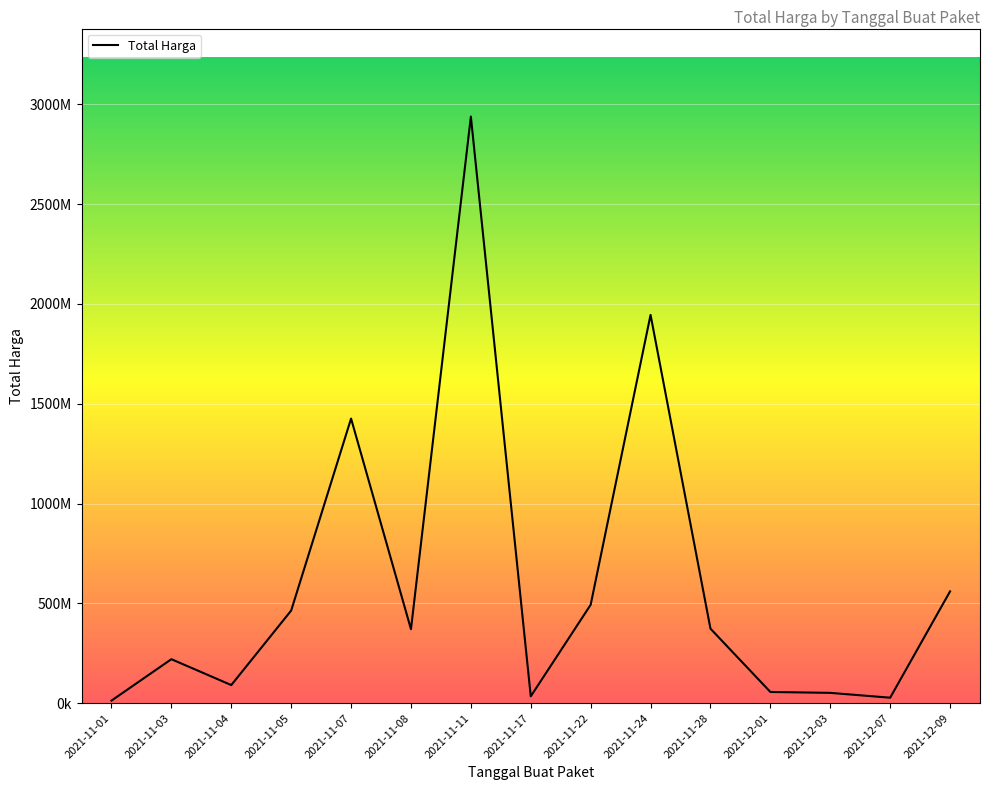

What is the label of the 10th point from the right?

2021-11-08